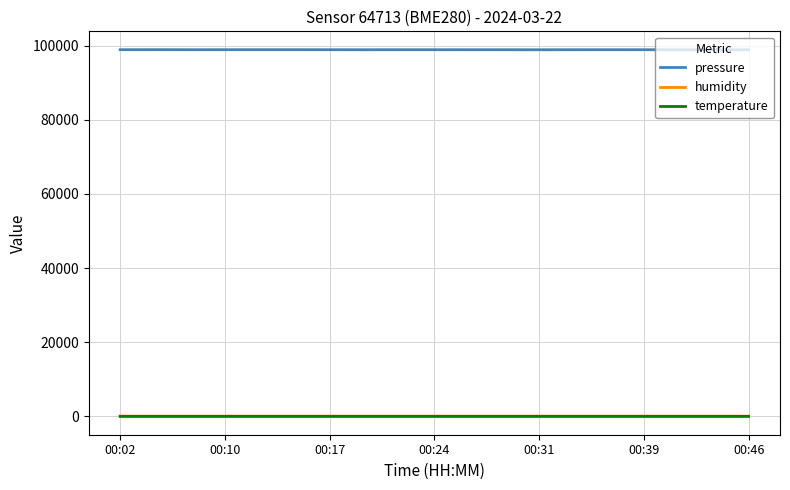

What is the maximum value shown in the chart?

98913.5